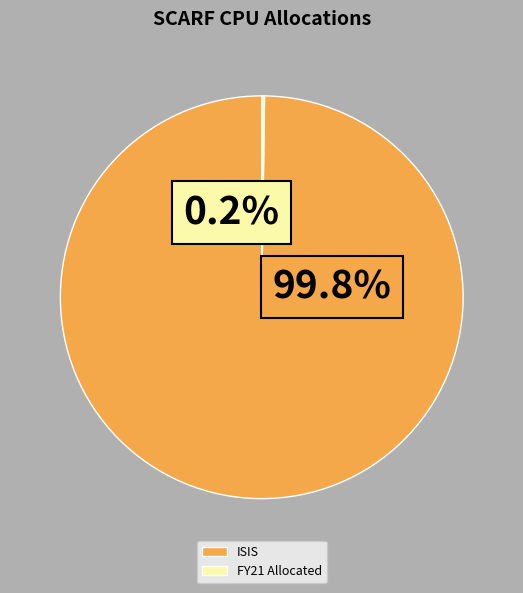

What percentage is NOT represented by ISIS?

0.2%